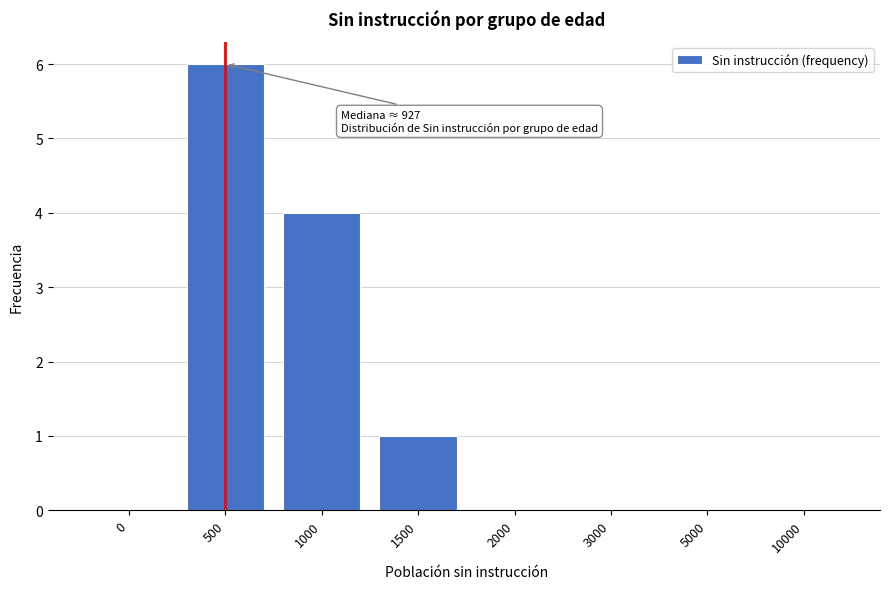

Reading left to right, list all the values displayed in this chart.

0=0	500=6	1000=4	1500=1	2000=0	3000=0	5000=0	10000=0